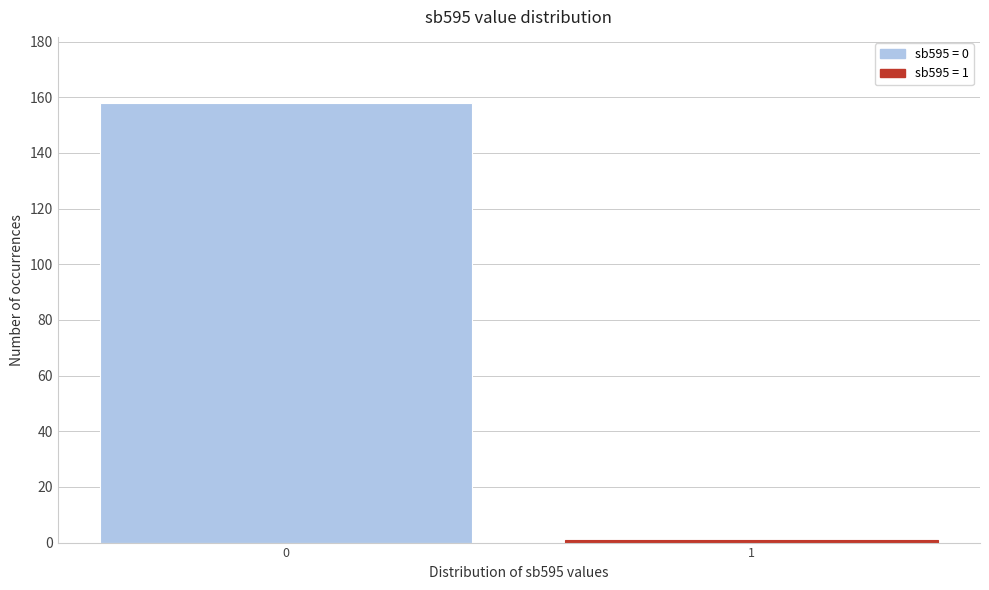

Reading left to right, what are all the values shown in this chart?

0=158	1=1